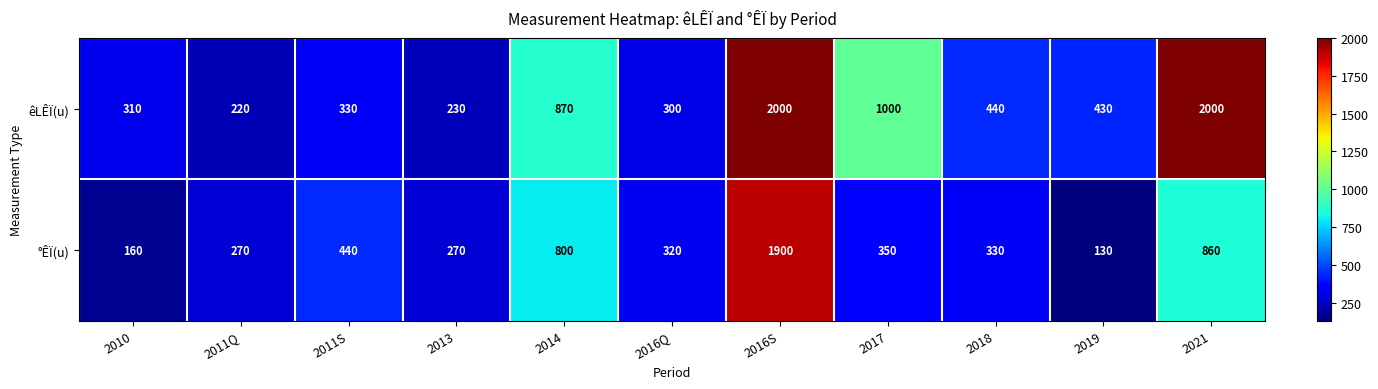

What is the total value across all series at 2018?

770